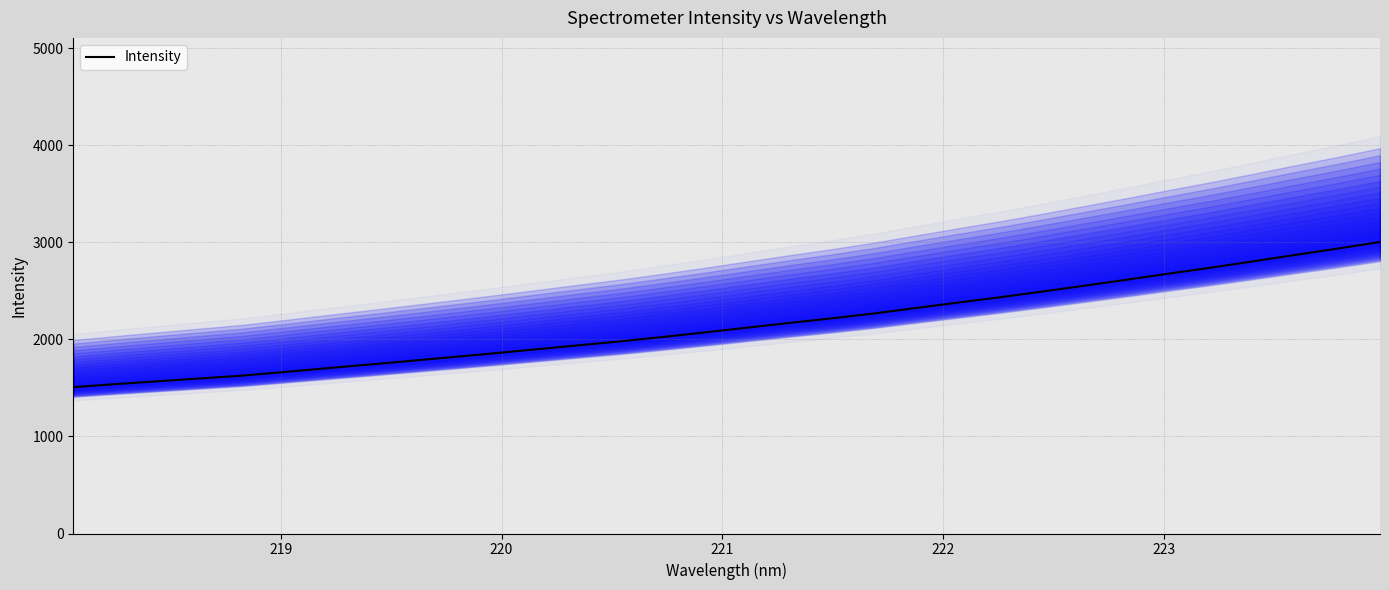

True or false: there are more than 2 points higher than both neighbors.

False